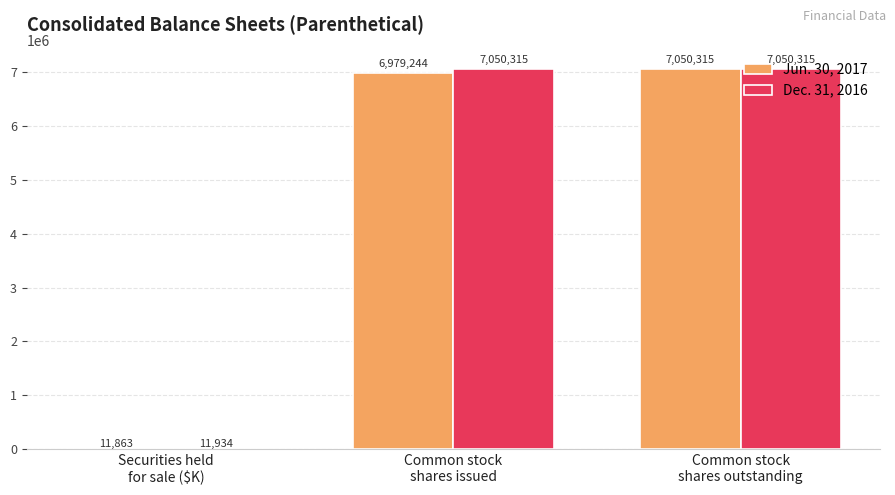

What is the maximum value for Jun. 30, 2017?

7050315